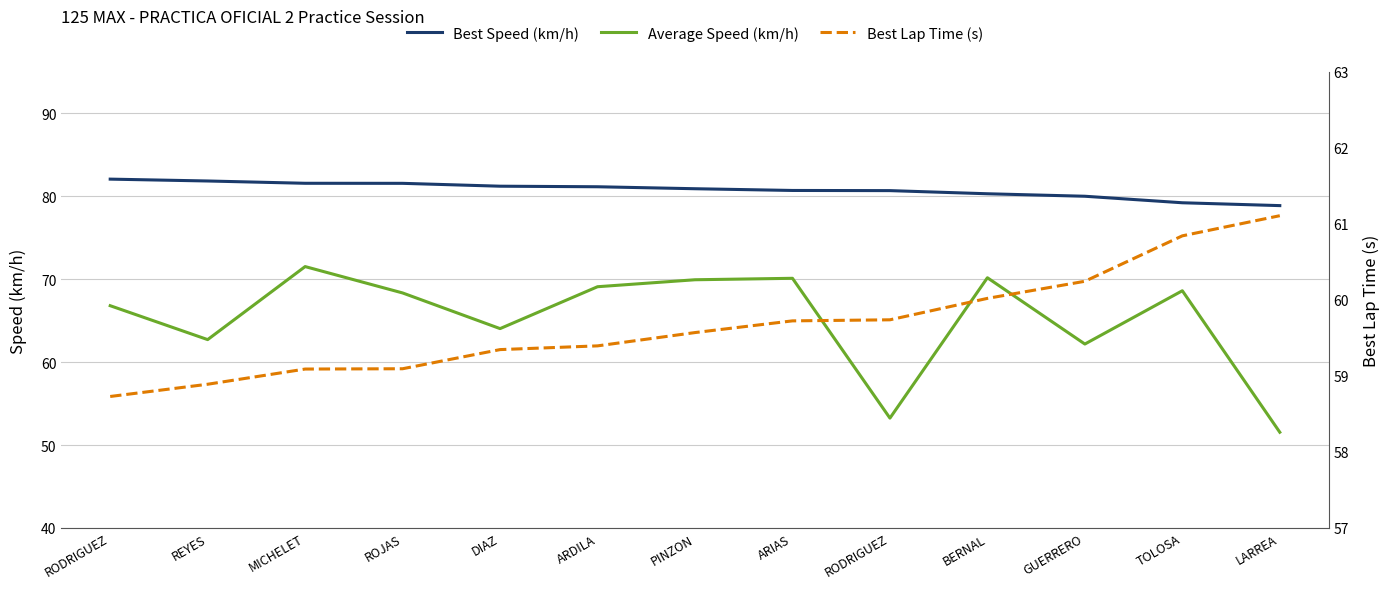

The value of Best Lap Time (s) at RODRIGUEZ is 58.7. True or false?

True